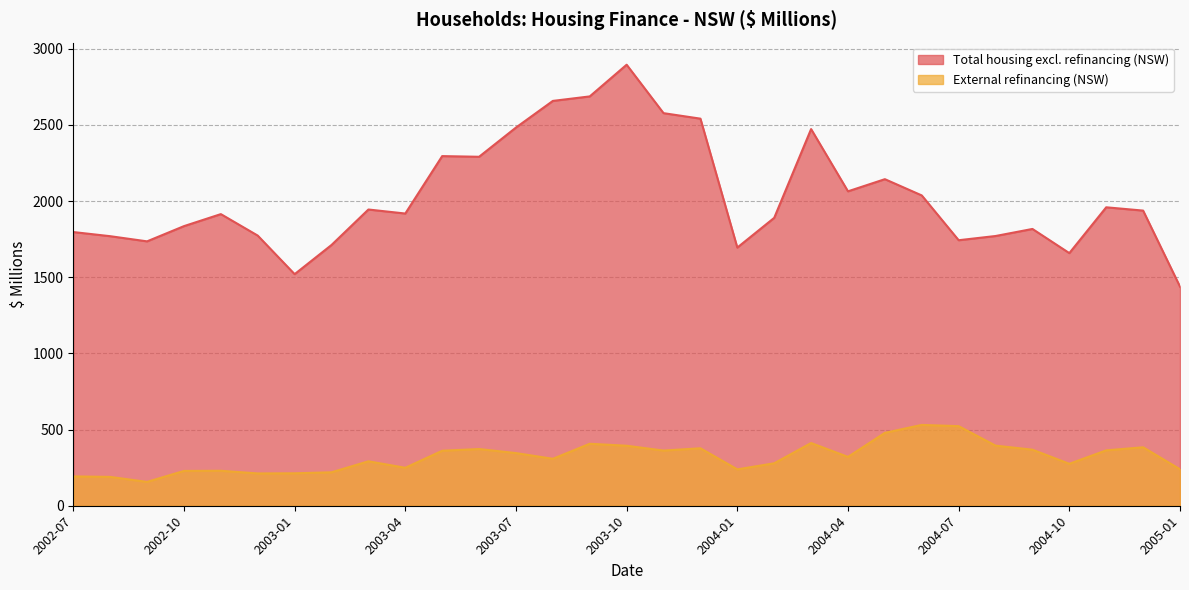

How many lines are shown in the chart?

2